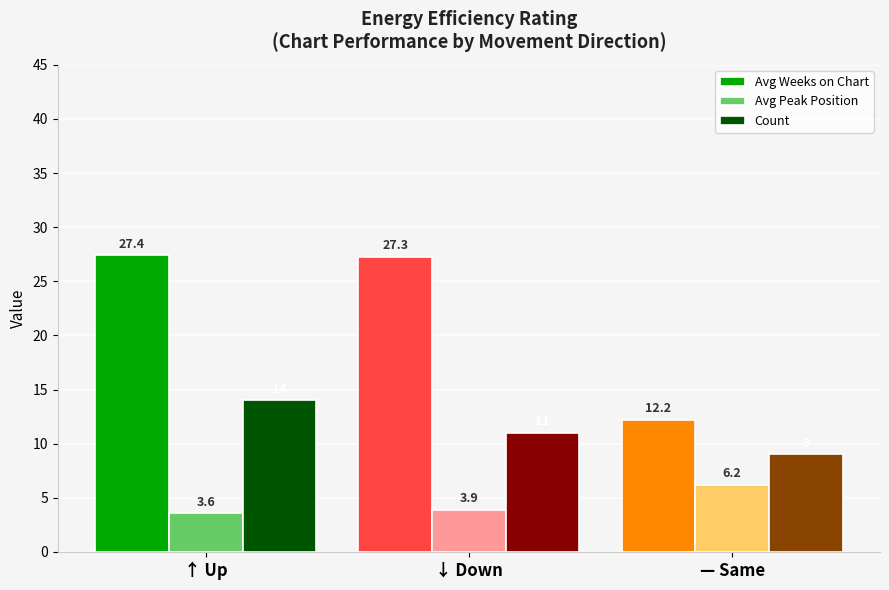

The value of Count at ↓ Down is 4.4. True or false?

False